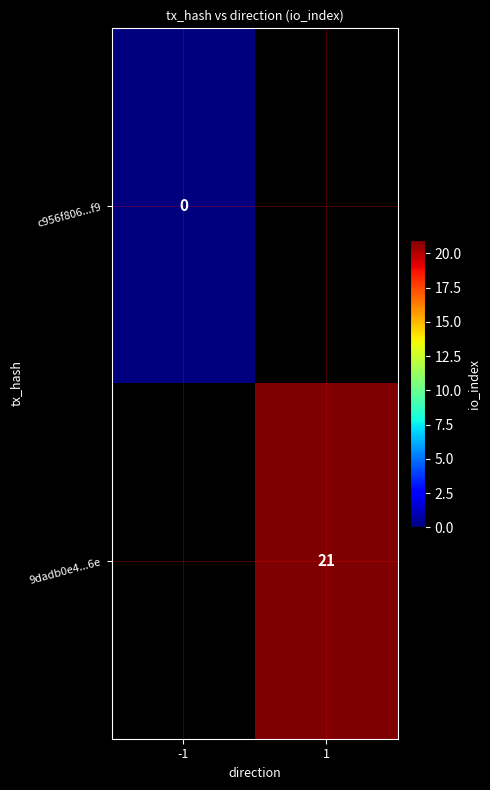

The 9dadb0e4...6e series shows 34 at 1. True or false?

False